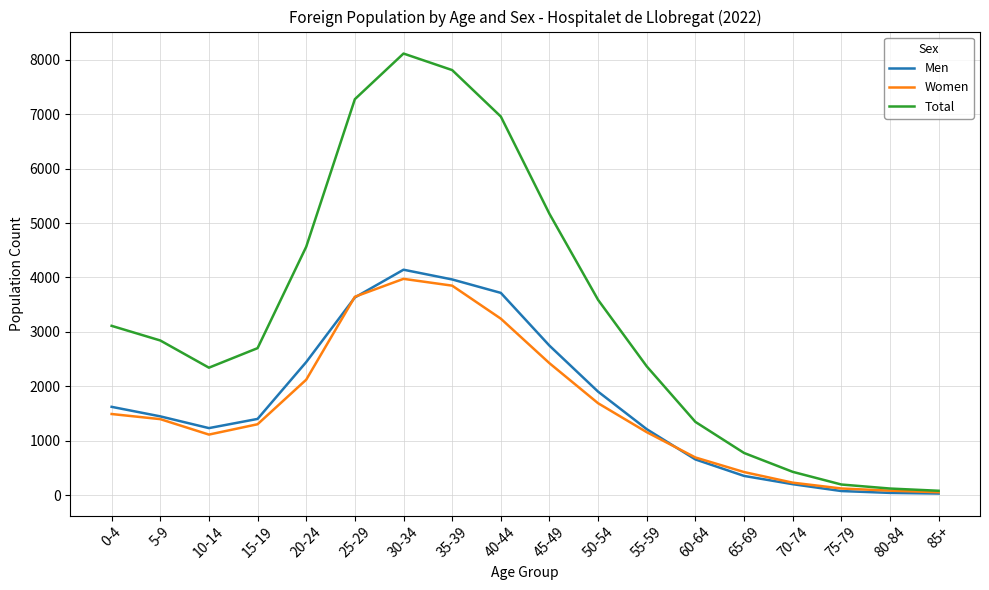

Which series has the widest spread of values?

Total